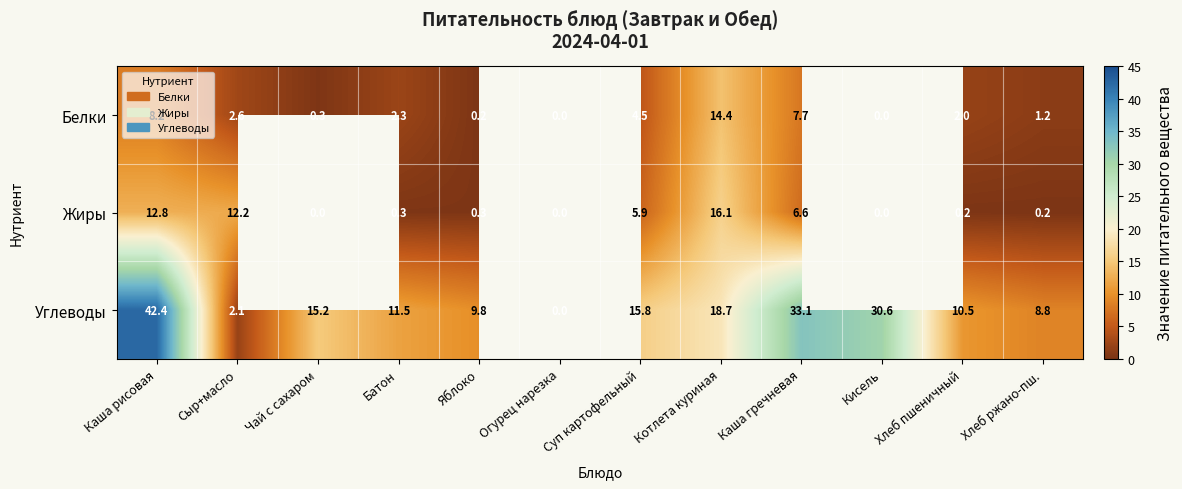

What is the spread (max minus min) of values at Каша рисовая?

34.2